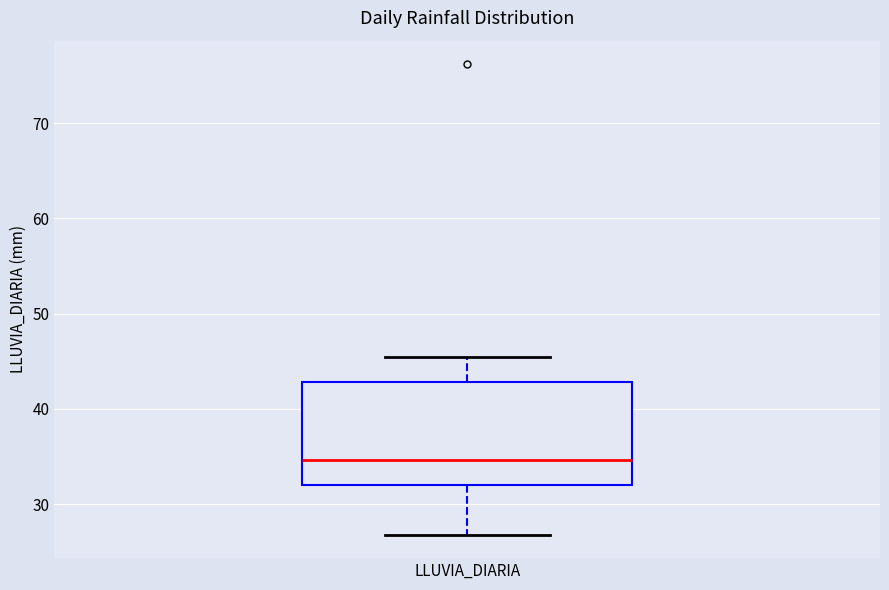

Where does the upper whisker of the box for LLUVIA_DIARIA end on the y-axis? The values are not printed on the chart, so give them approximately, as read against the axis.

46